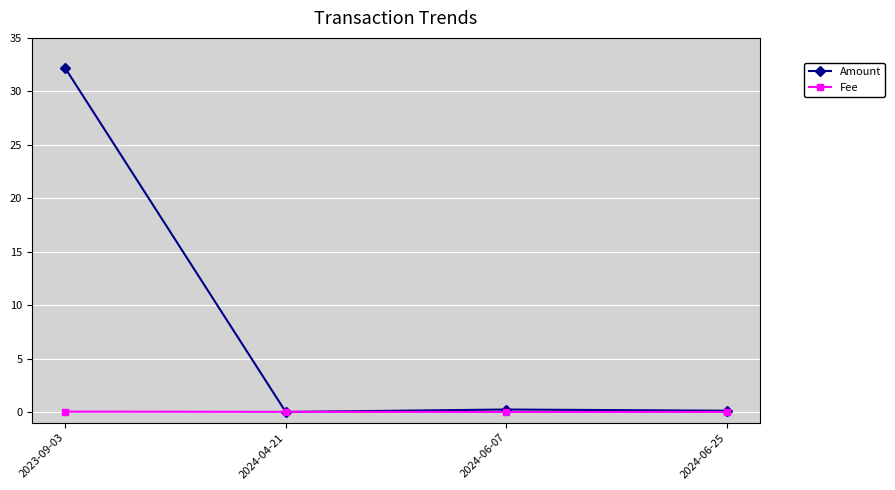

The value of Amount at 2024-06-07 is 0.2. True or false?

True